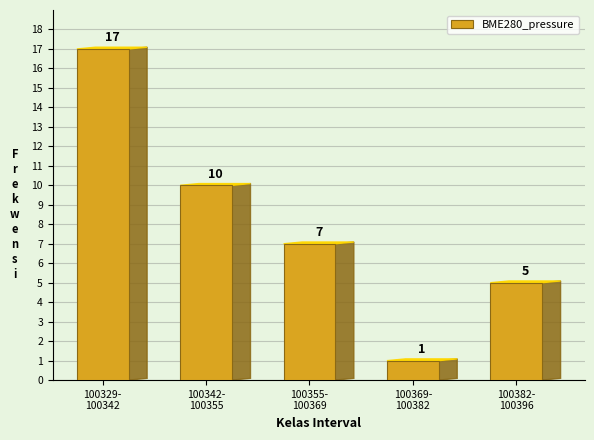

Reading left to right, what are all the values shown in this chart?

17	10	7	1	5